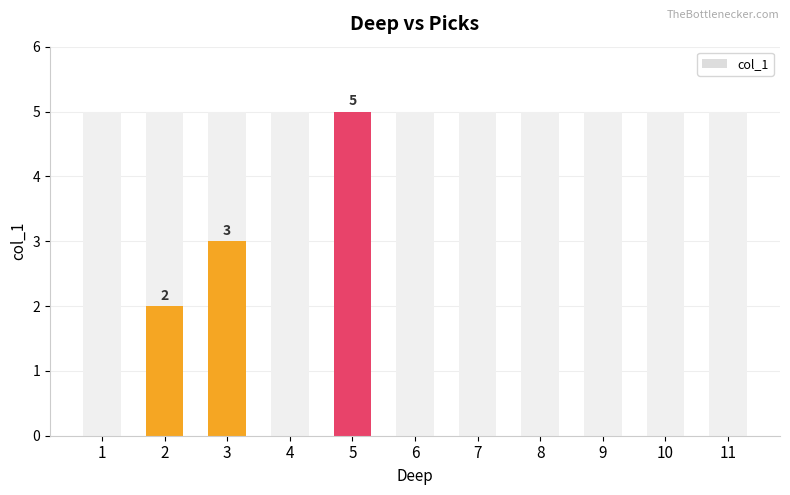

Reading left to right, what are all the values shown in this chart?

0	2	3	0	5	0	0	0	0	0	0